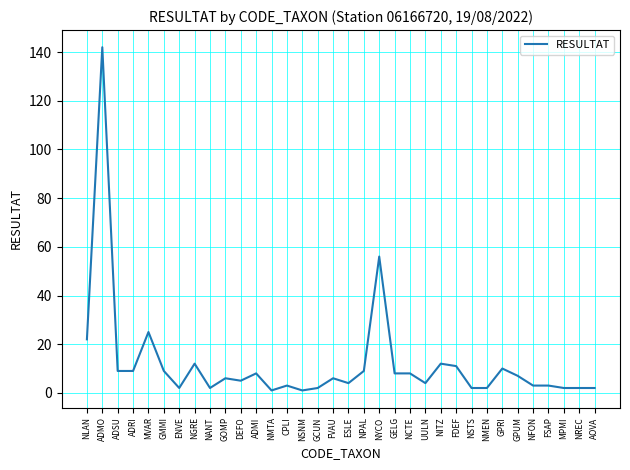

What is the difference between the values at NITZ and ADRI?

3